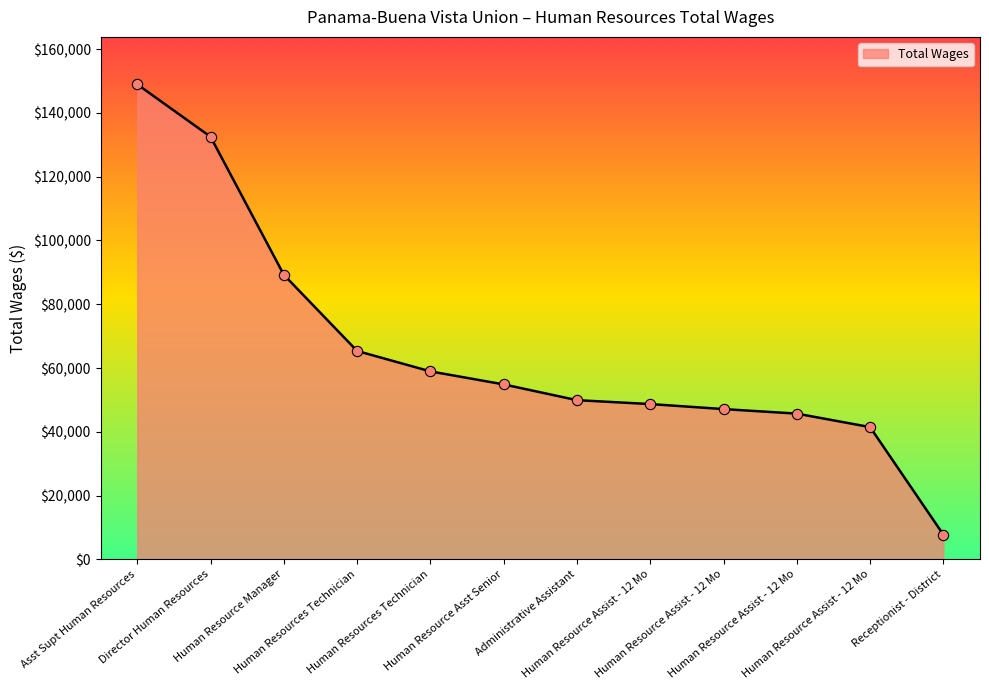

How many lines are shown in the chart?

1